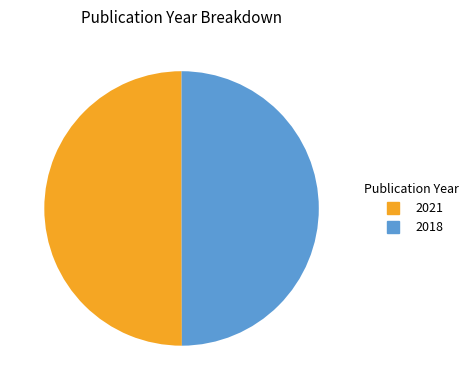

Count the number of slices in the pie.

2